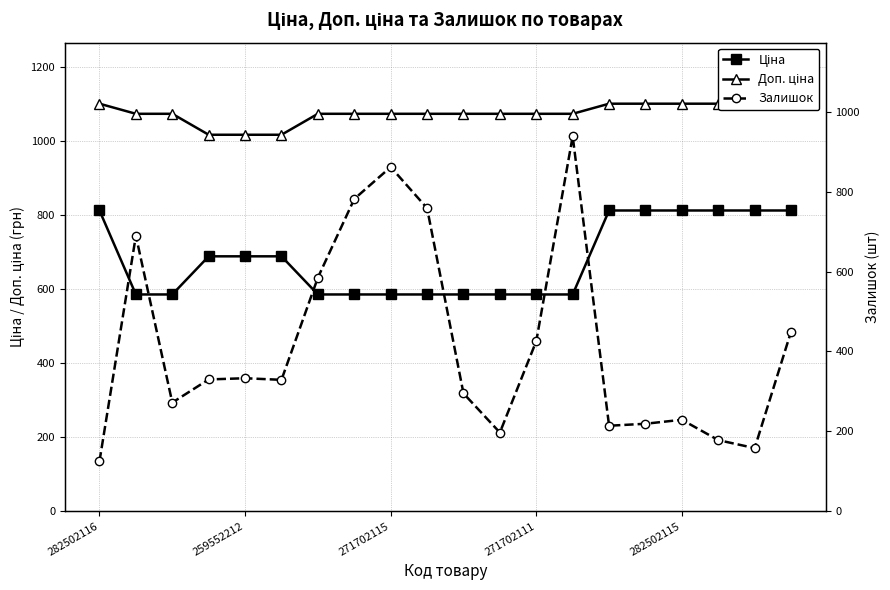

What is the difference between the second highest and second lowest values in the Доп. ціна series?

84.0